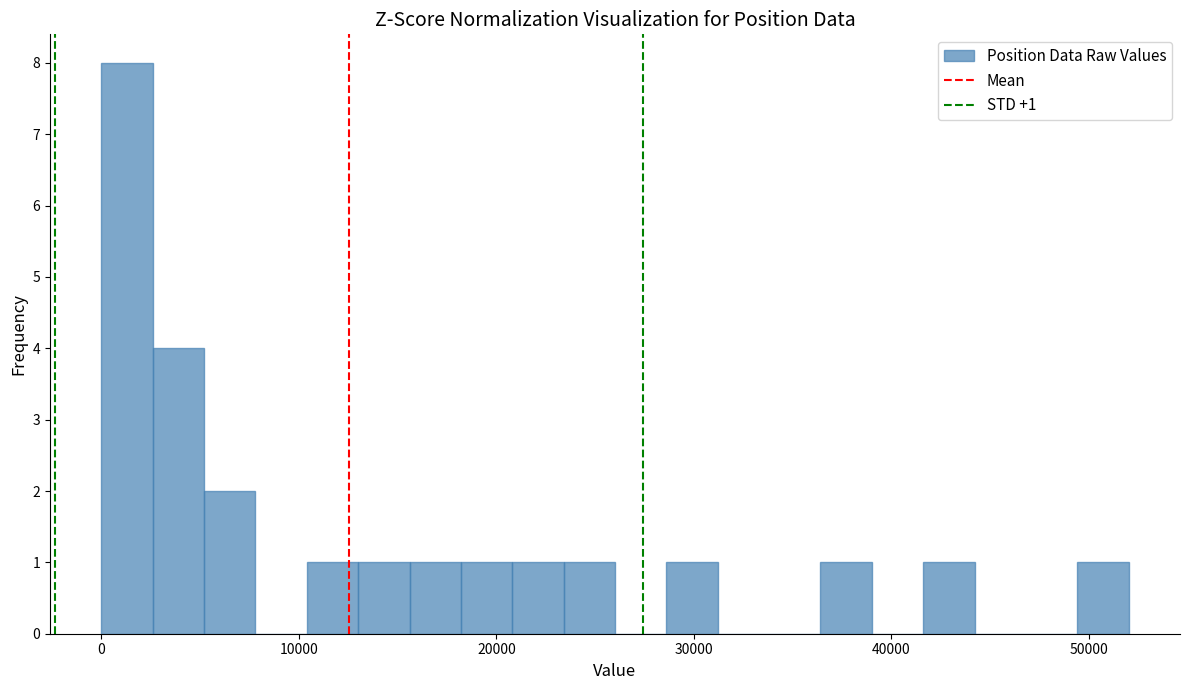

Around what value on the x-axis is the tallest bar? Give the approximate position of its centre, as read against the axis.

1000